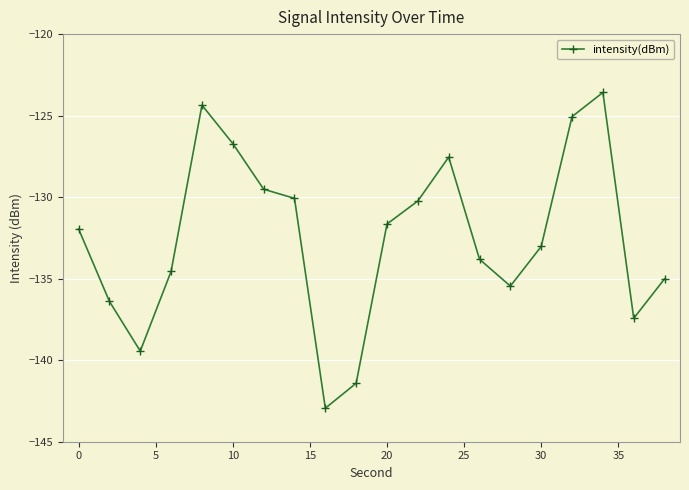

What is the smallest value displayed?

-142.9